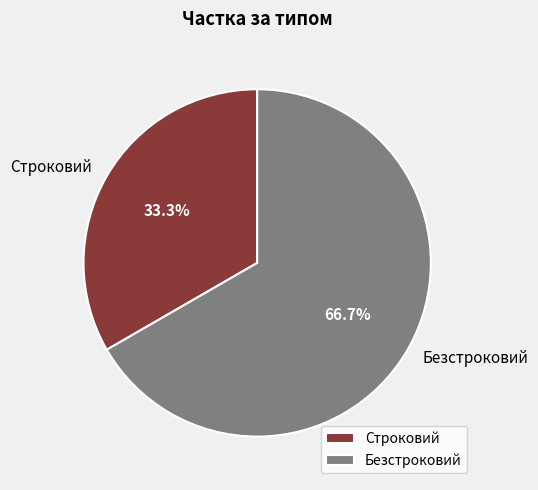

How many segments does this pie chart have?

2